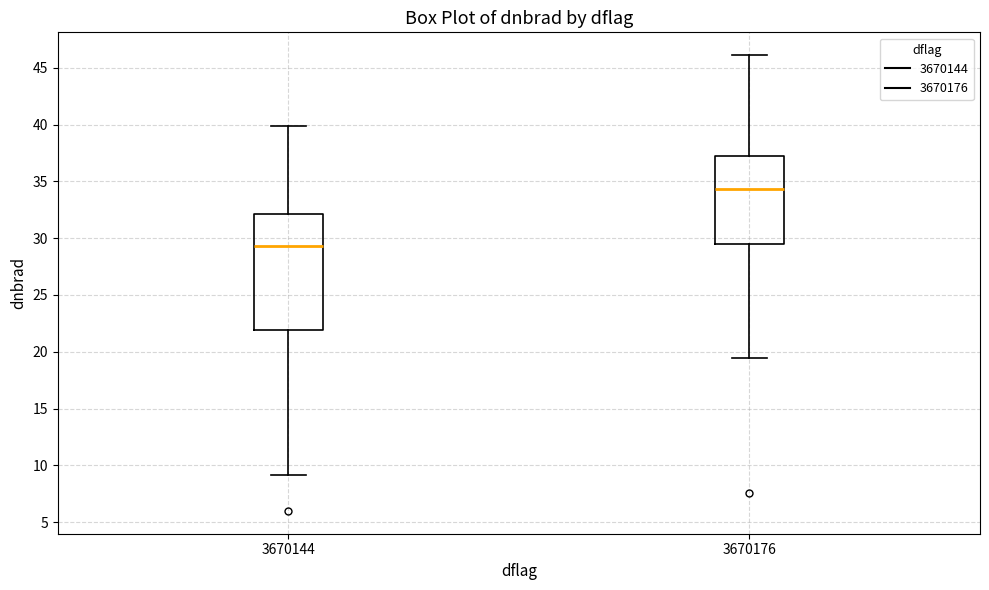

Where is the upper edge of the box at x = 3670144 on the y-axis? The values are not printed on the chart, so give them approximately, as read against the axis.

32.0